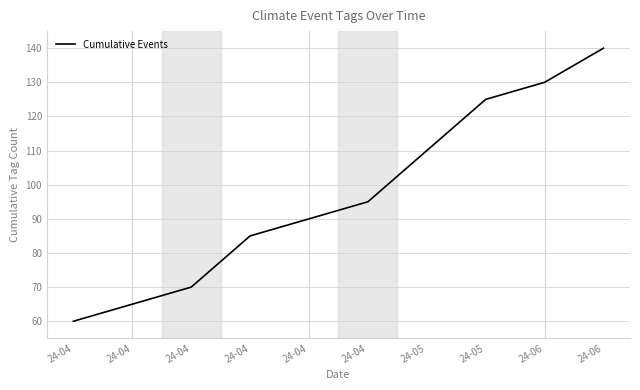

The value at 24-04 is 70. True or false?

True